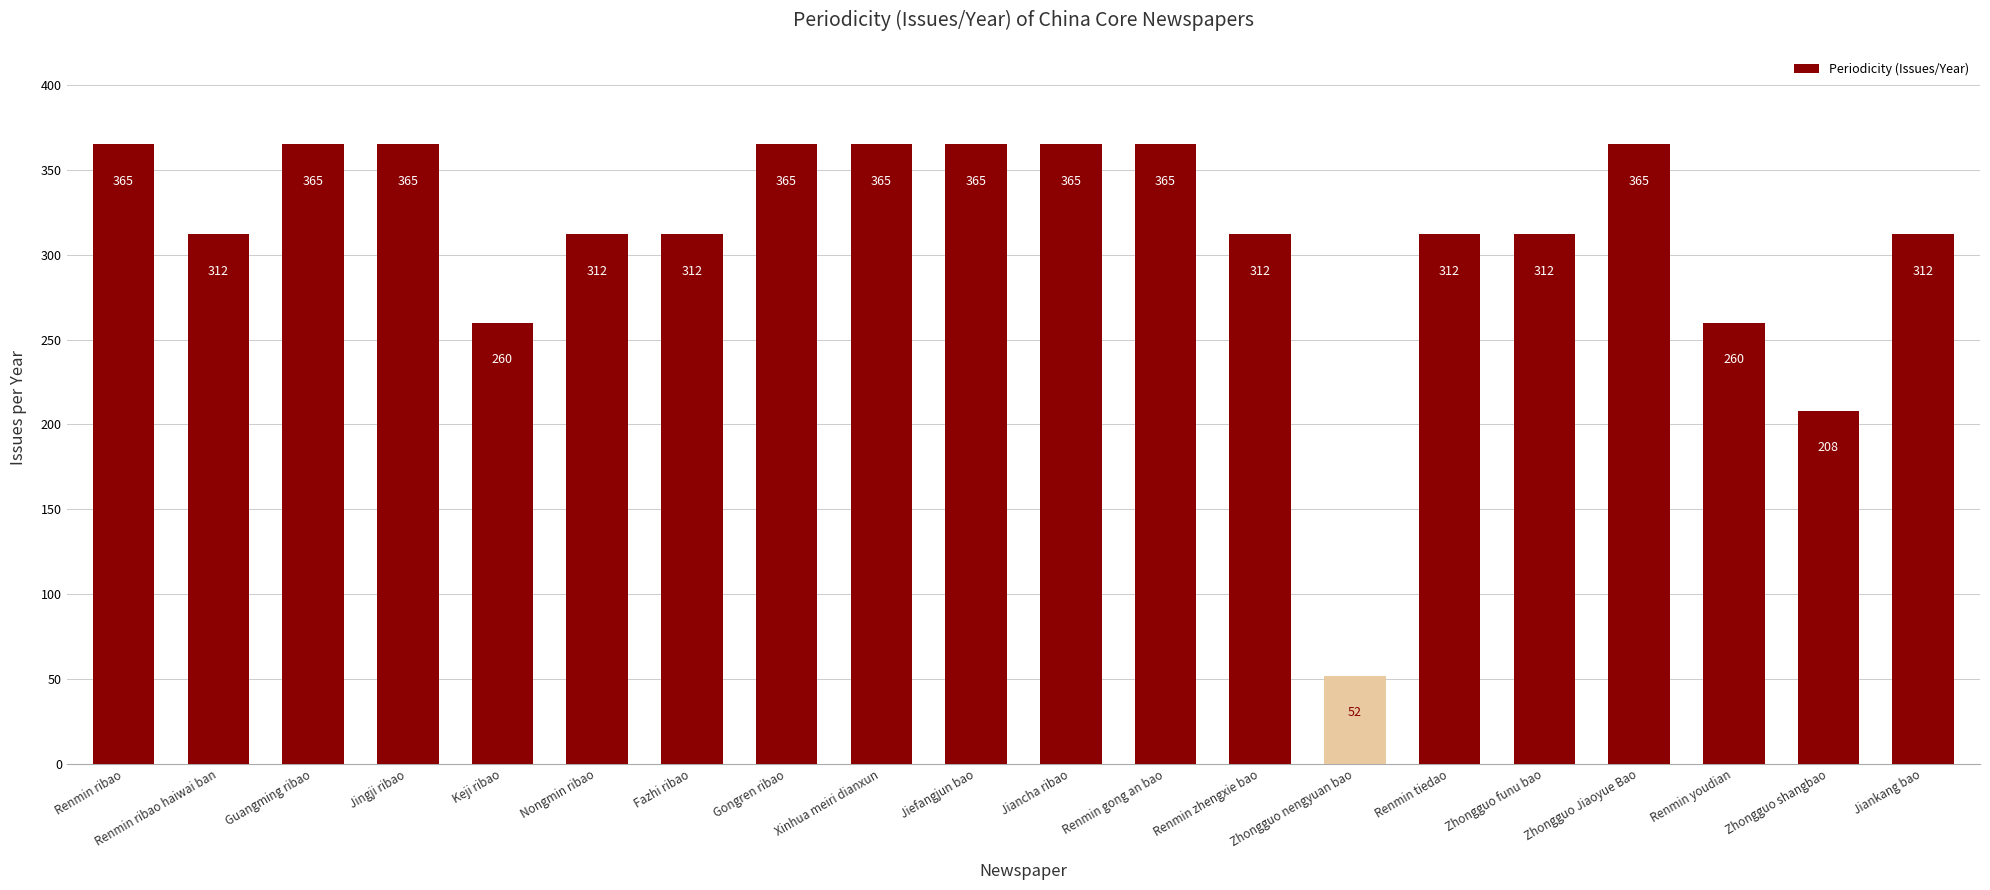

Does the chart contain stacked bars?

No